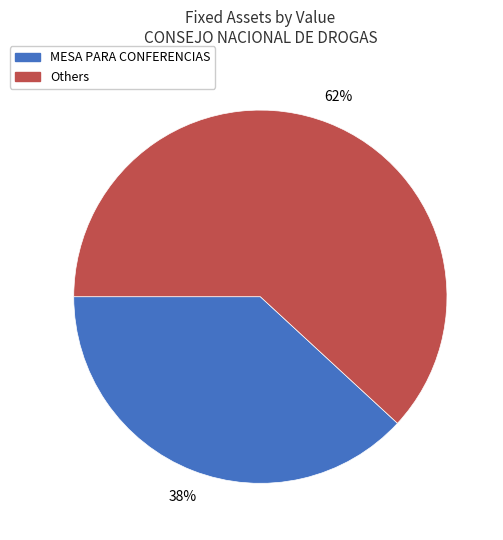

Is MESA PARA CONFERENCIAS the majority of the pie?

No